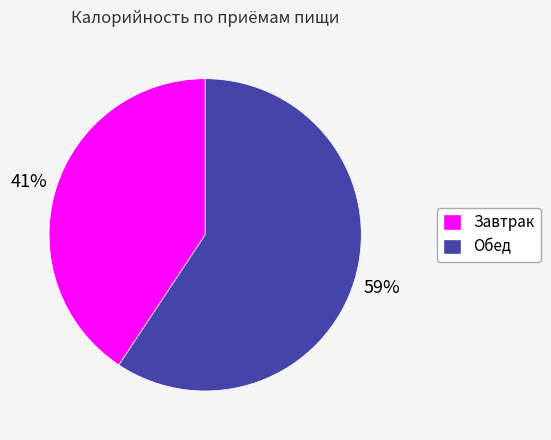

Rank the categories by value from highest to lowest.

Обед, Завтрак